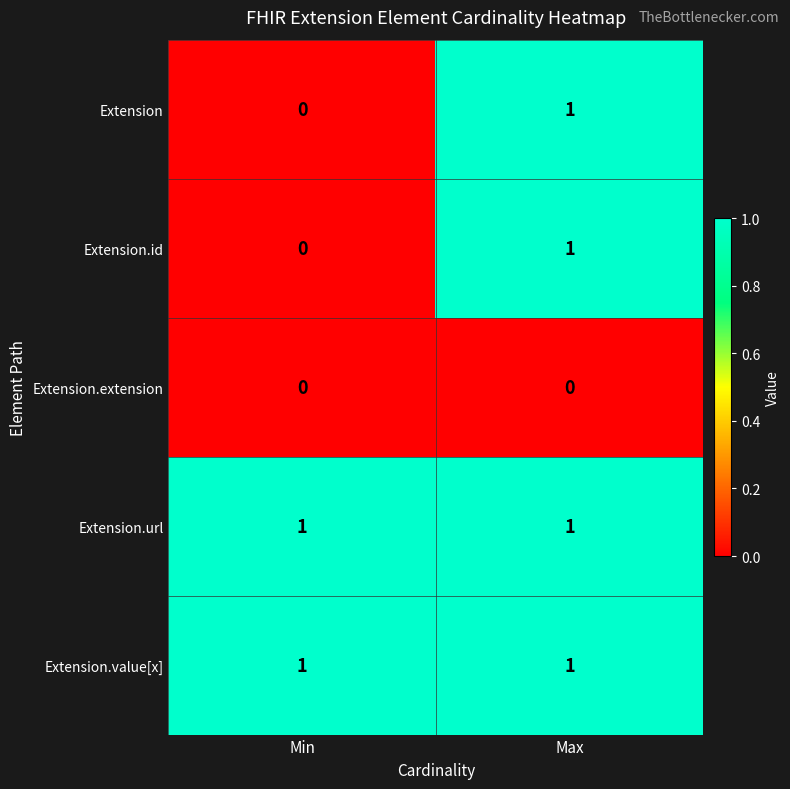

Rank the categories by Extension.id value from lowest to highest.

Min, Max